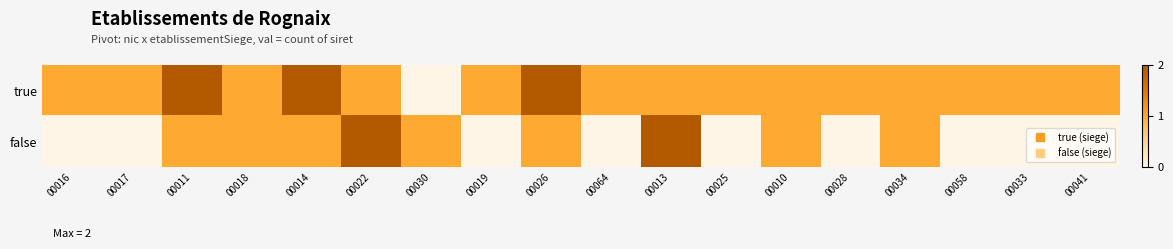

How many categories are shown in the chart?

18